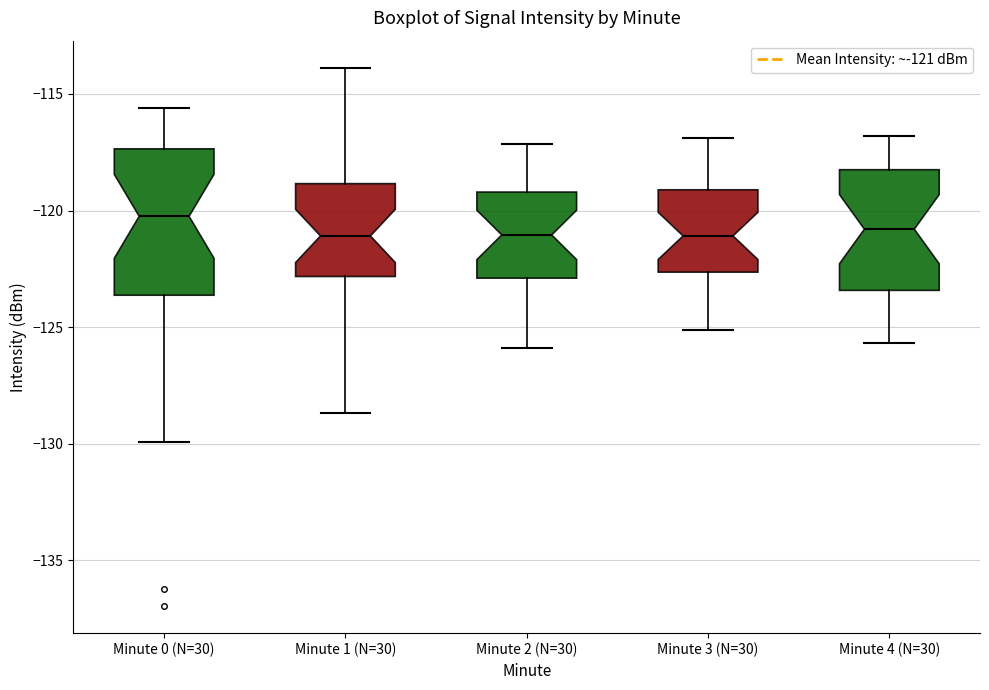

Reading left to right, transcribe this box plot: for each box, give where its median line is, the range the box spans, and where its two whiskers end, as read against the y-axis. The values are not printed on the chart, so give them approximately, as read against the axis.

Minute 0 (N=30): median -120.0, box -123.5 to -117.5, whiskers -130.0 to -115.5
Minute 1 (N=30): median -121.0, box -123.0 to -119.0, whiskers -128.5 to -114.0
Minute 2 (N=30): median -121.0, box -123.0 to -119.0, whiskers -126.0 to -117.0
Minute 3 (N=30): median -121.0, box -122.5 to -119.0, whiskers -125.0 to -117.0
Minute 4 (N=30): median -121.0, box -123.5 to -118.0, whiskers -125.5 to -117.0